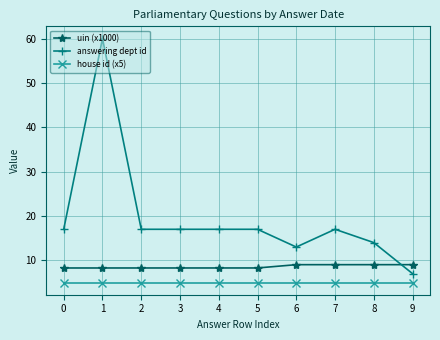

What is the sum of all house id (x5) values?

50.0